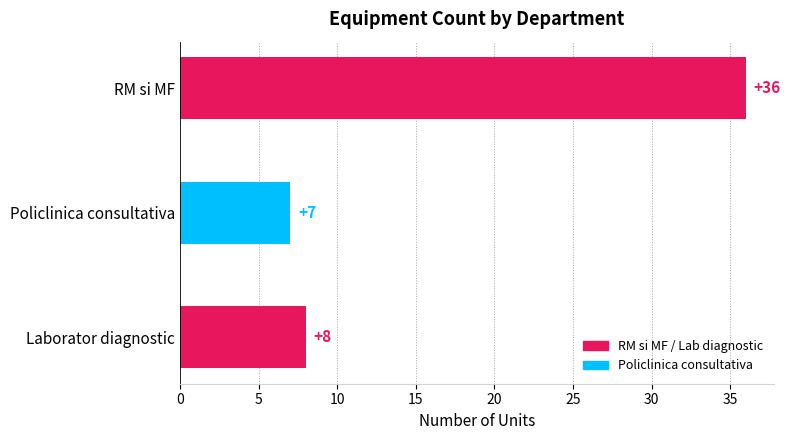

The chart shows a value of 36 at RM si MF. True or false?

True